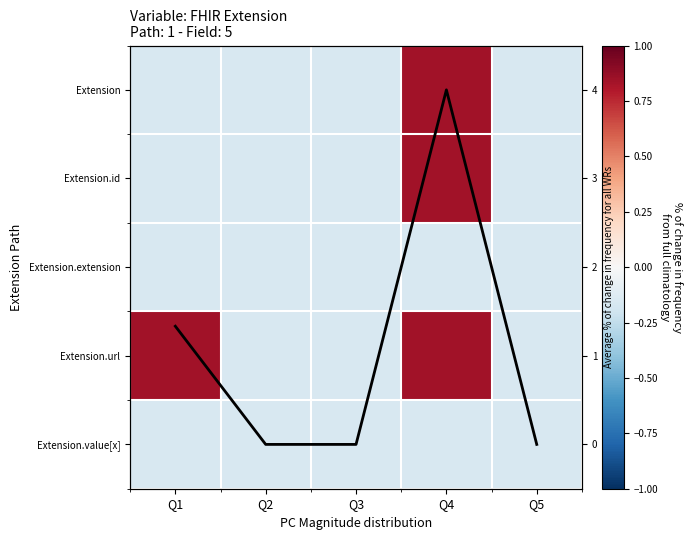

Where is Extension nearest to the value 0?

Q1